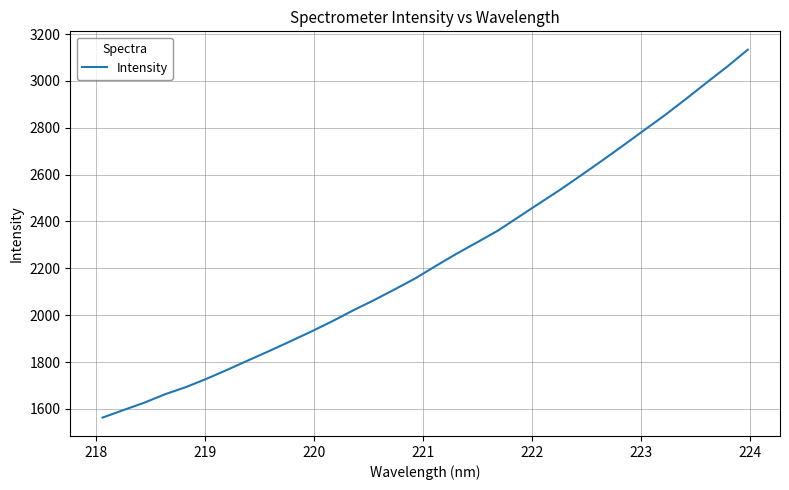

What is the sum of all values?

71734.5